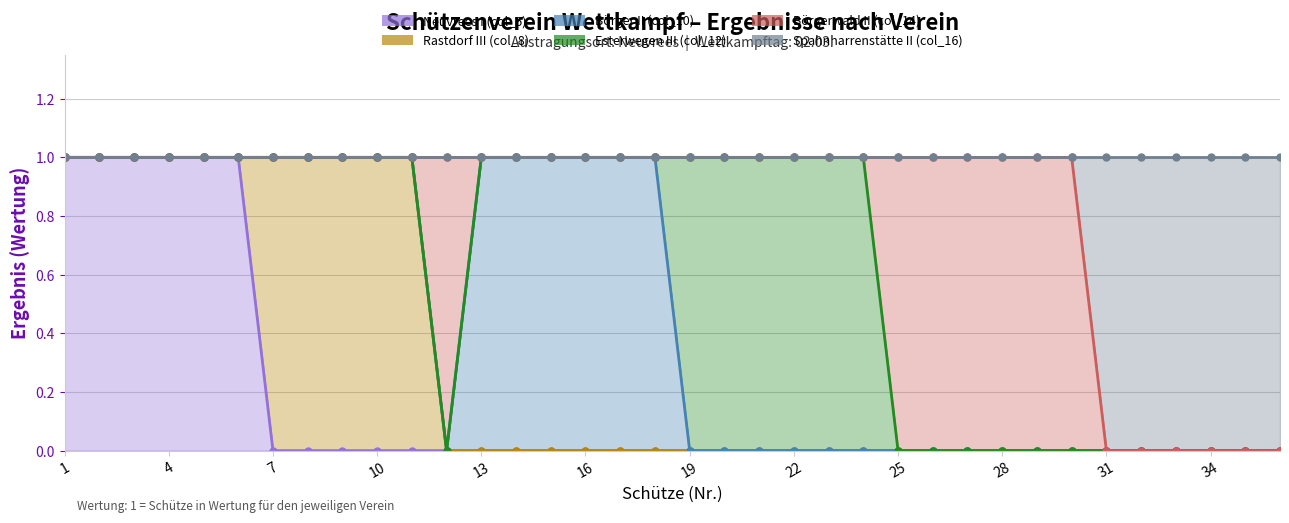

True or false: Spahnharrenstätte II (col_16) and Börger II (col_10) cross at least once.

False